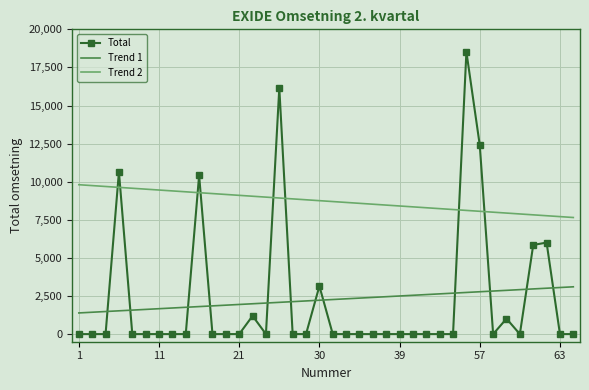

What is the difference between the maximum and minimum values in the Trend 1 series?

1714.9